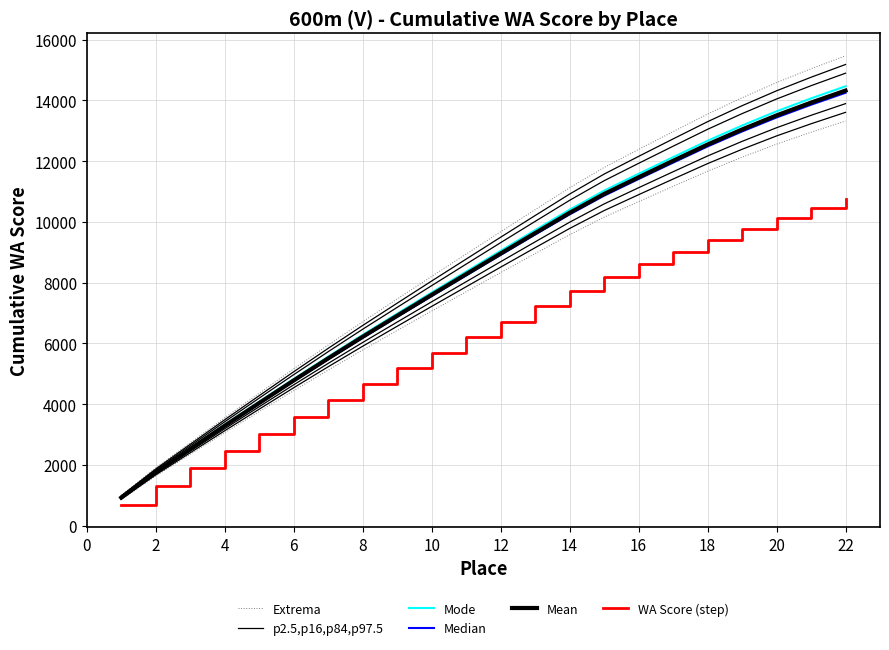

What is the spread (max minus min) of values at 2?

580.8